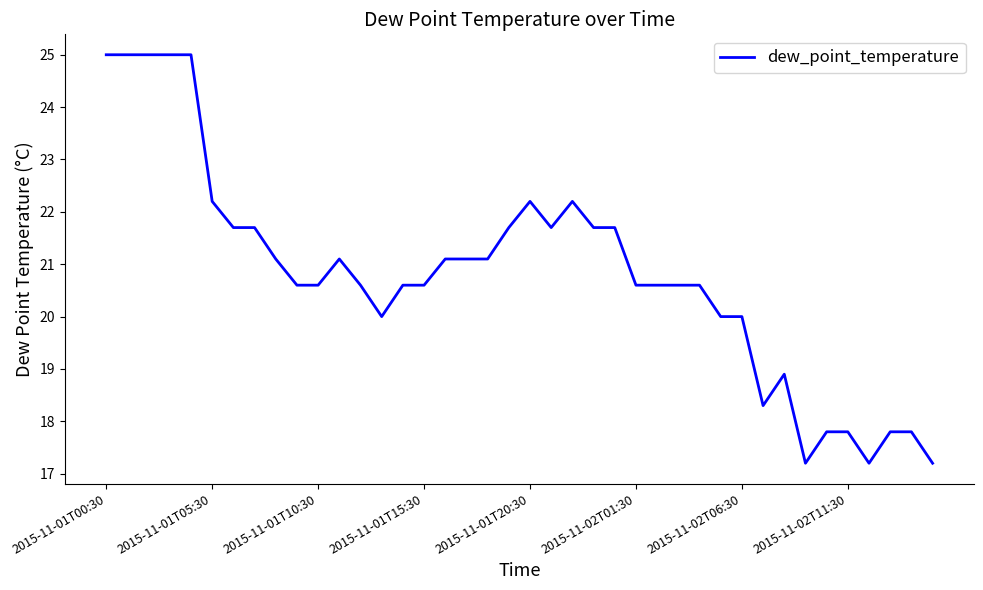

What is the difference between the maximum and minimum values?

7.8